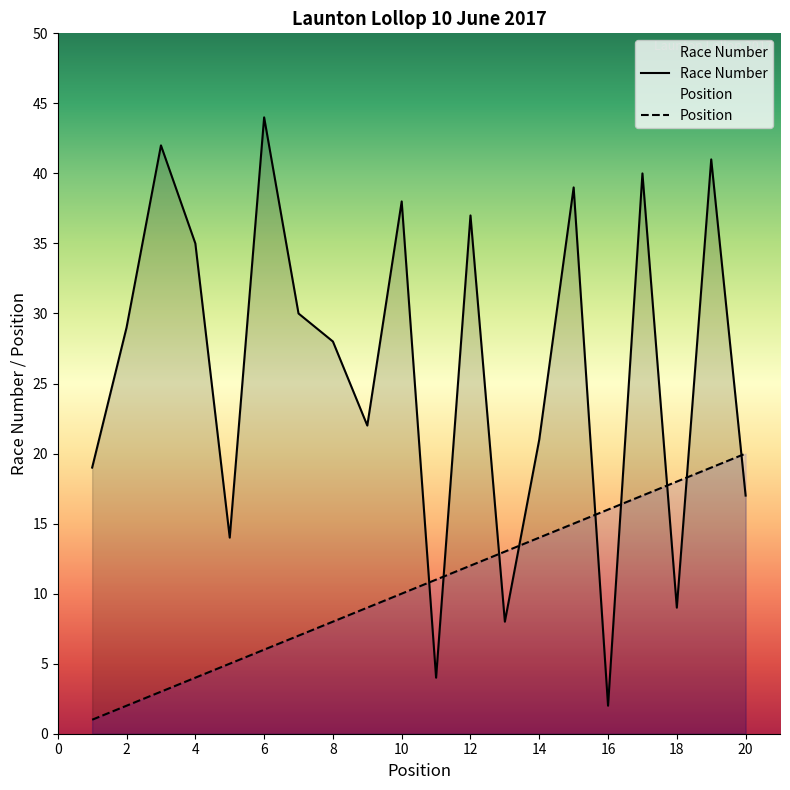

At which label does Race Number first exceed 29?

3